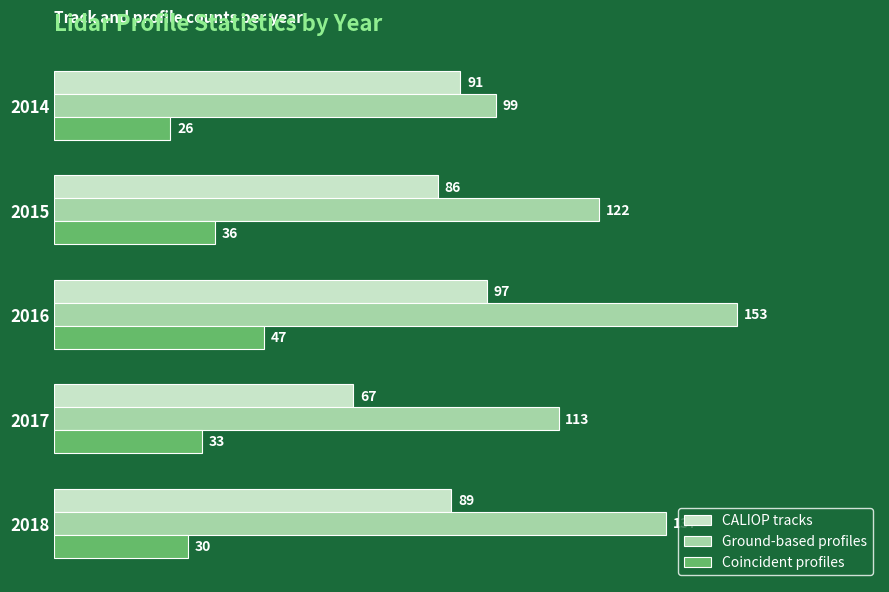

At how many categories does at least one series exceed 35?

5